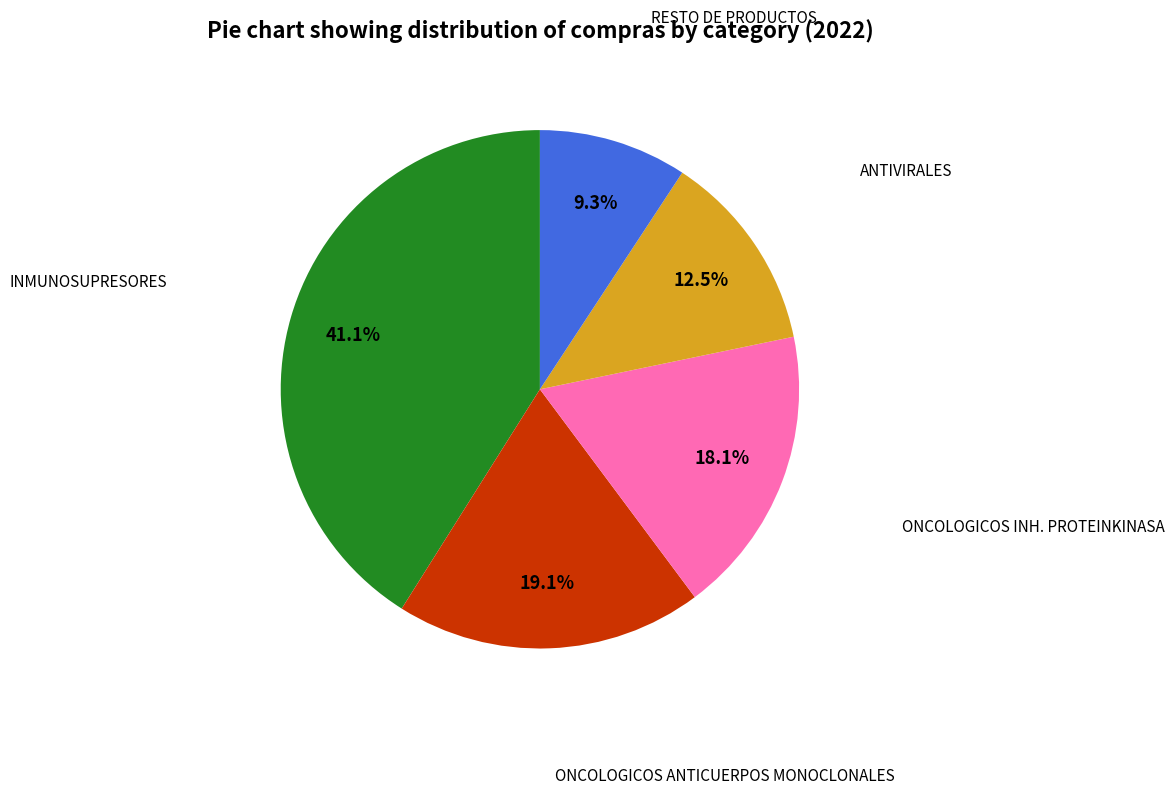

Is there a majority slice in this chart?

No